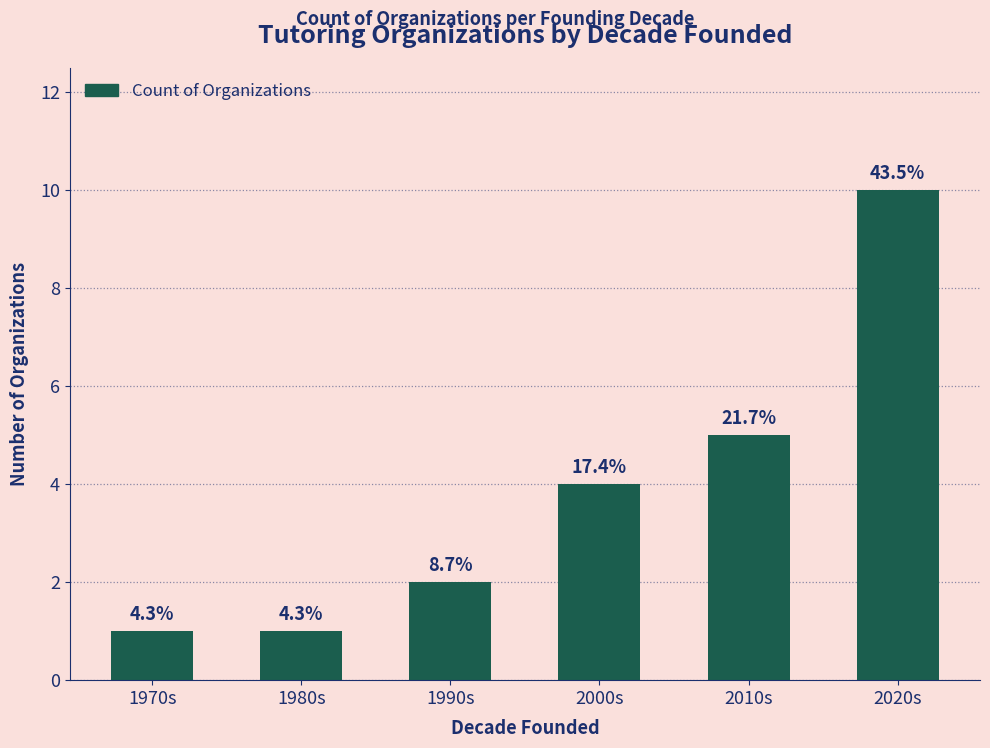

Does the chart contain any negative values?

No